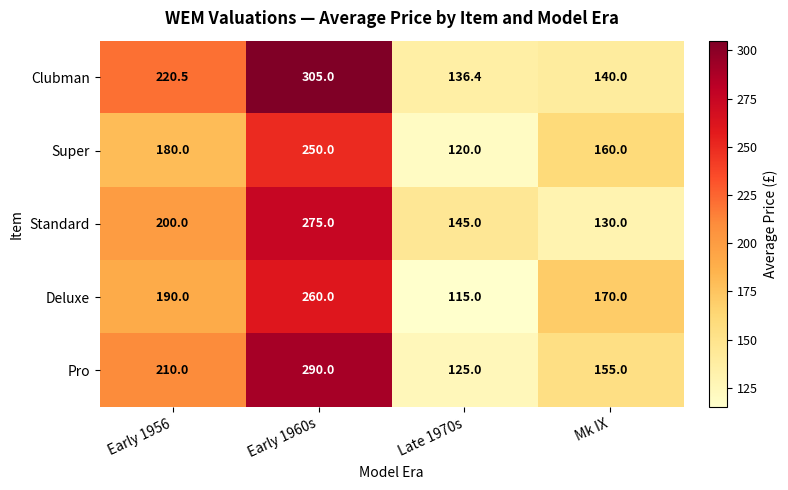

What is the maximum value shown in the chart?

305.0